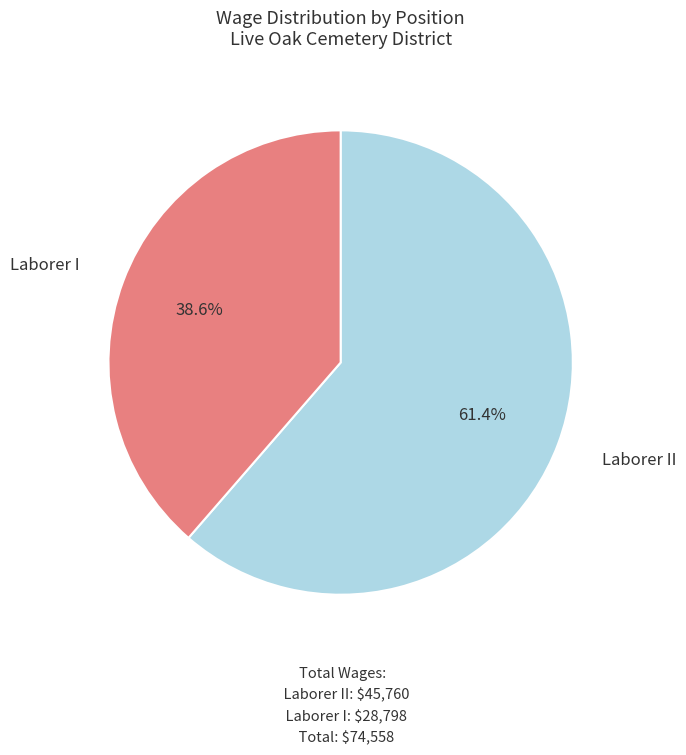

How many slices are in this pie chart?

2